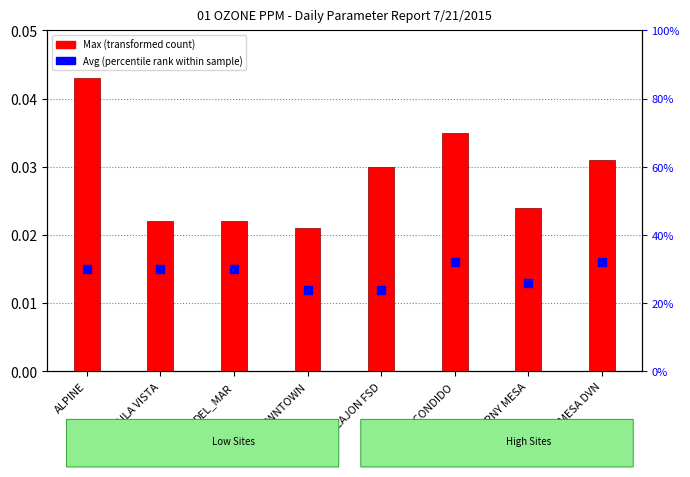

At which category is the sum across all series the highest?

ALPINE